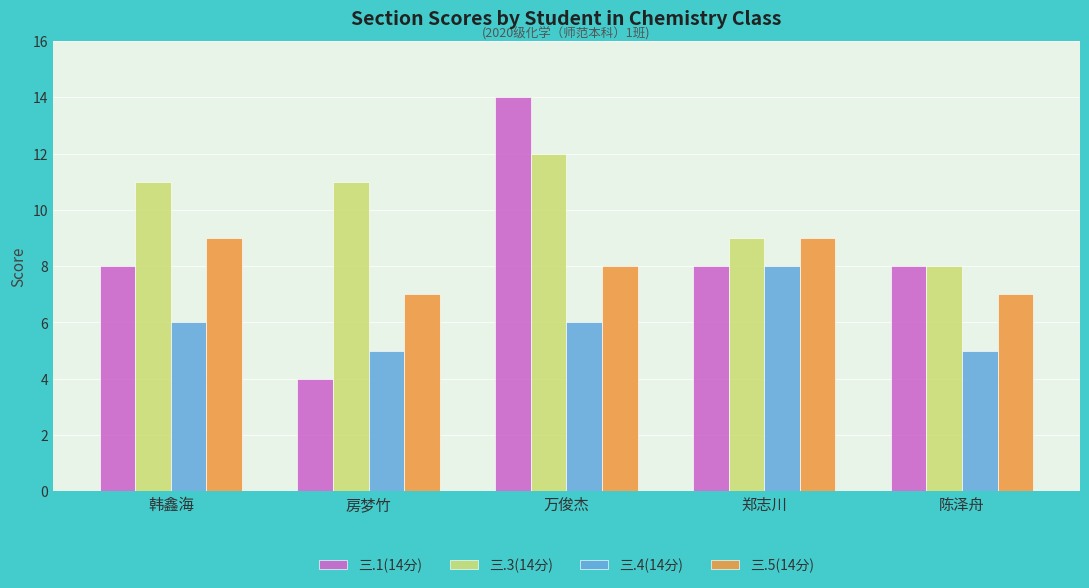

True or false: 三.1(14分) has a value of 14 at 万俊杰.

True